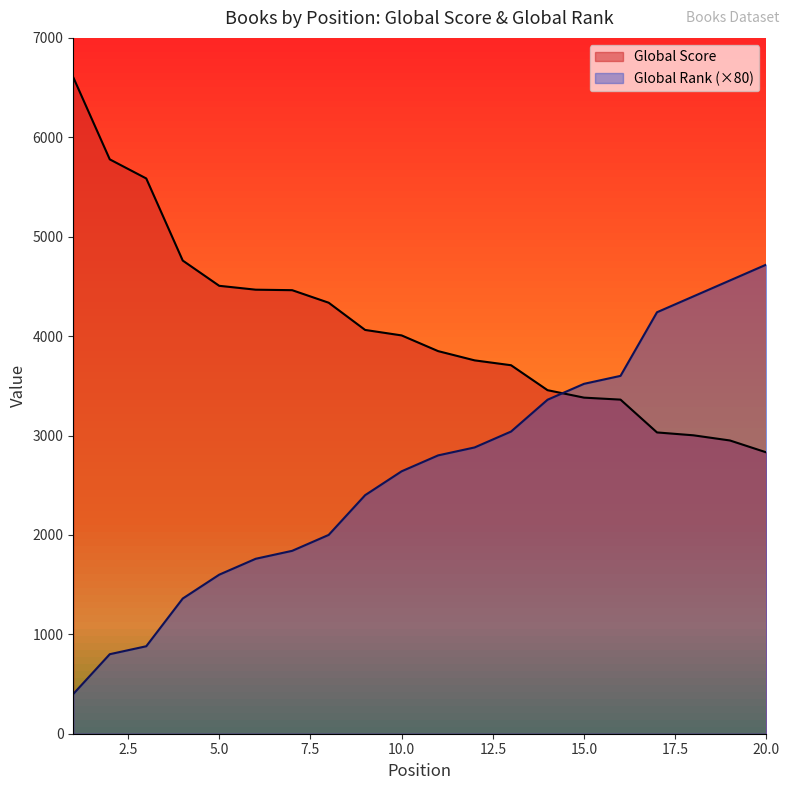

The Global Score series shows 2950 at 19. True or false?

True